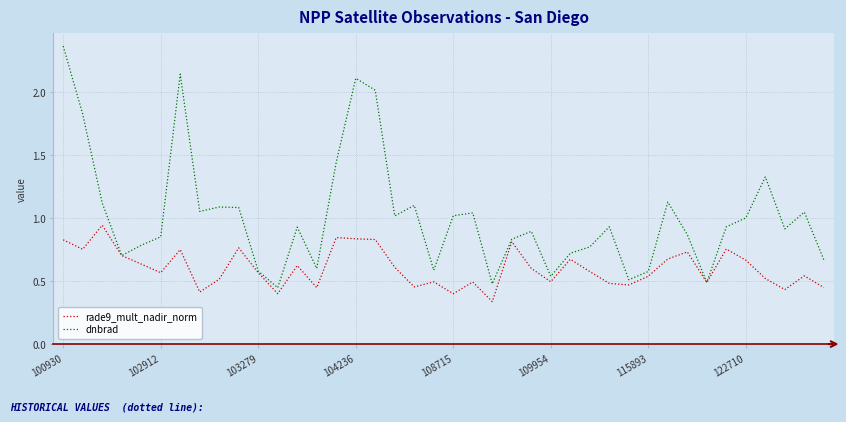

Rank the series by their maximum value, from highest to lowest.

dnbrad, rade9_mult_nadir_norm